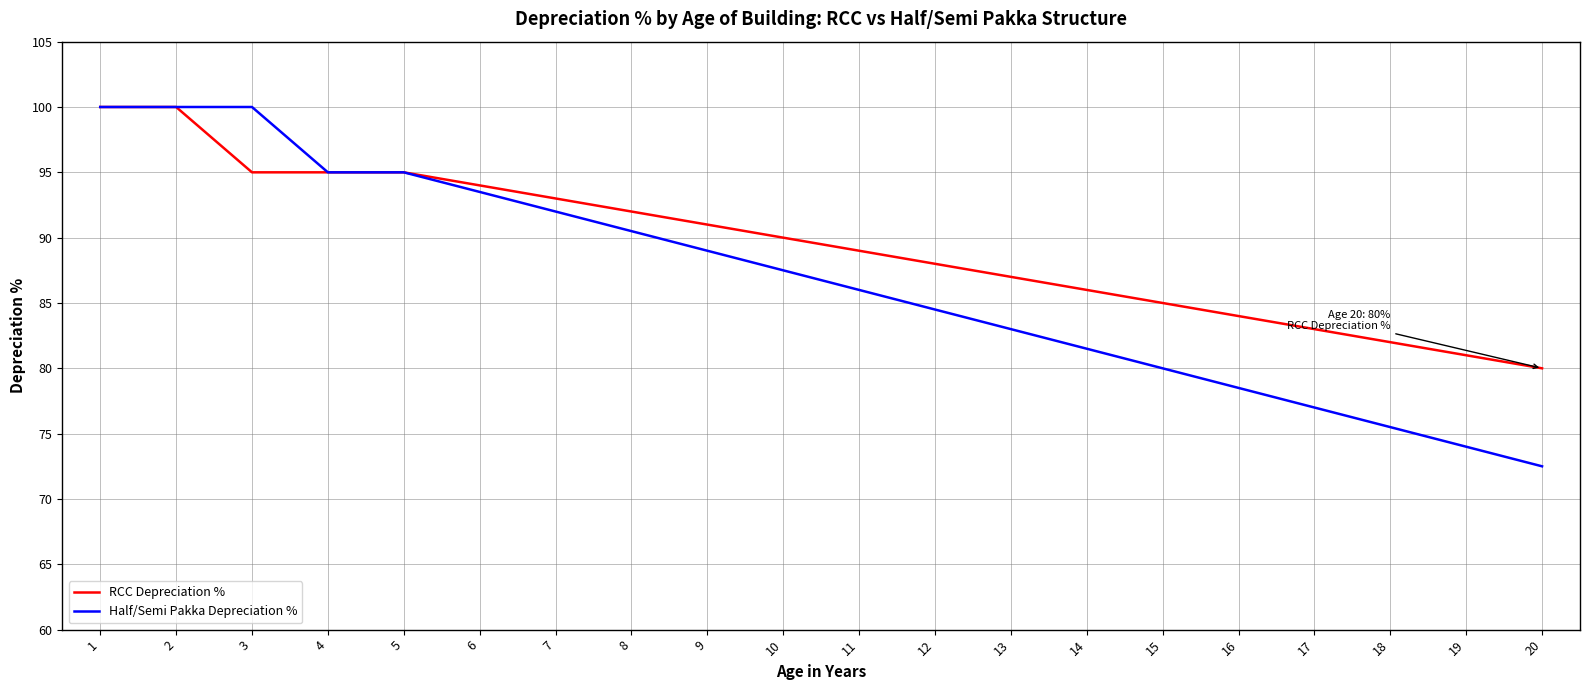

Read the Half/Semi Pakka Depreciation % value at 19.

74.0